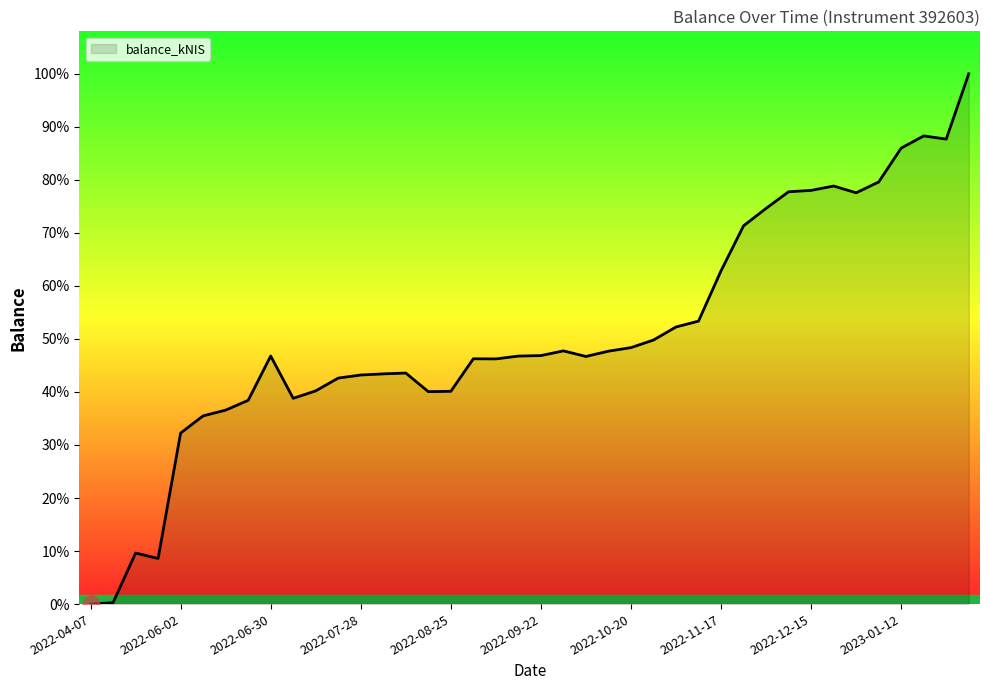

Is this an area chart (filled region under the line)?

Yes